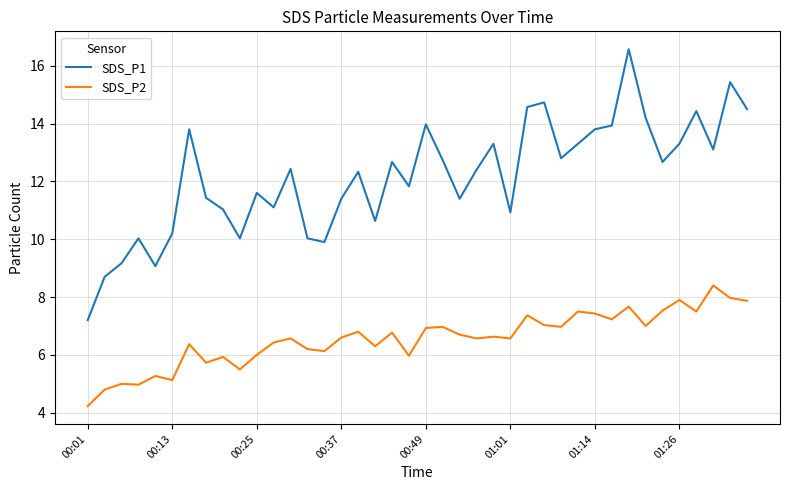

What is the difference between the maximum and minimum values in the SDS_P1 series?

9.4